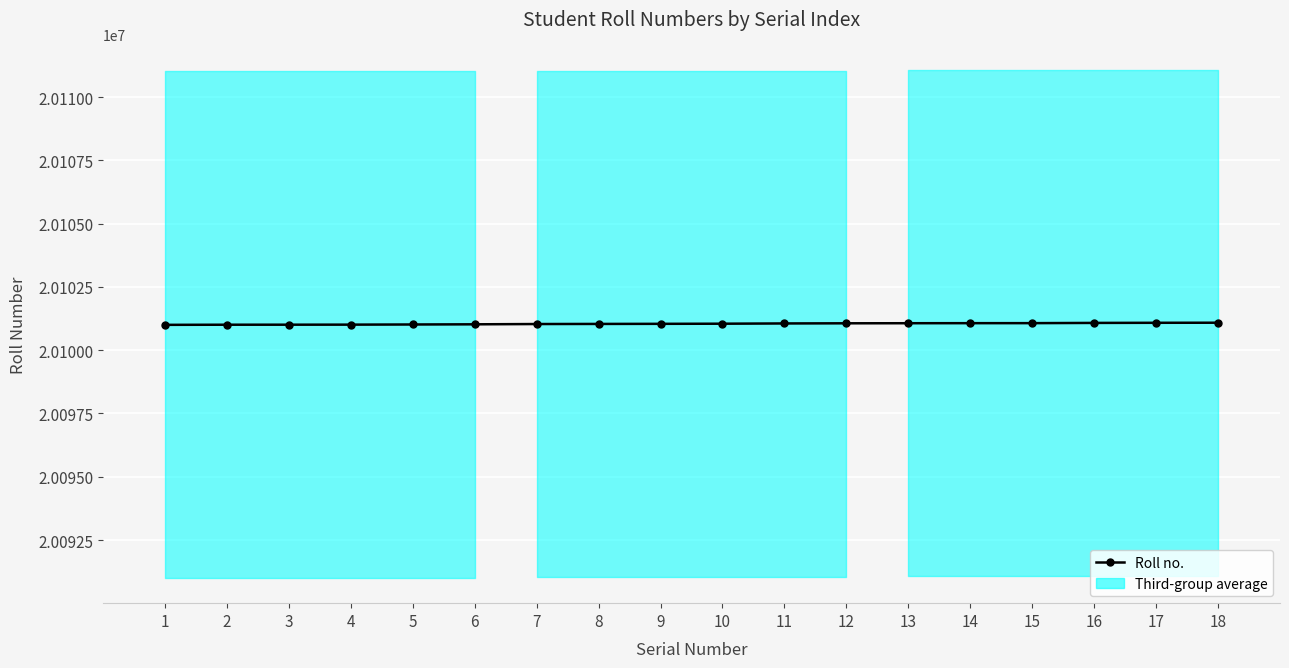

What is the average value?

20101043